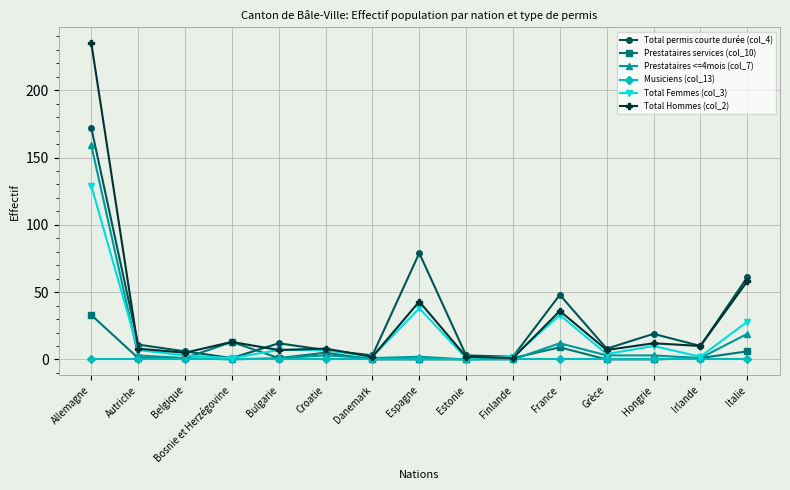

What is the total value across all series at Italie?

172